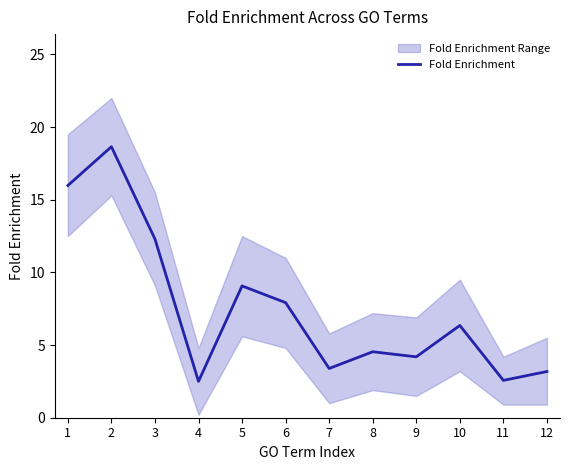

What is the sum of the values at 11 and 3?

14.9